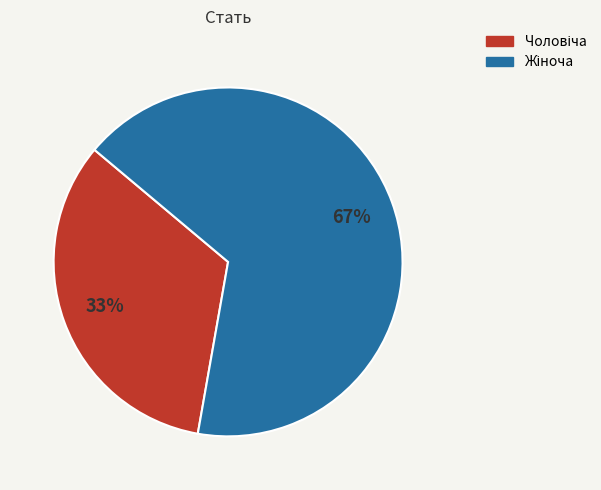

Is there a majority slice in this chart?

Yes